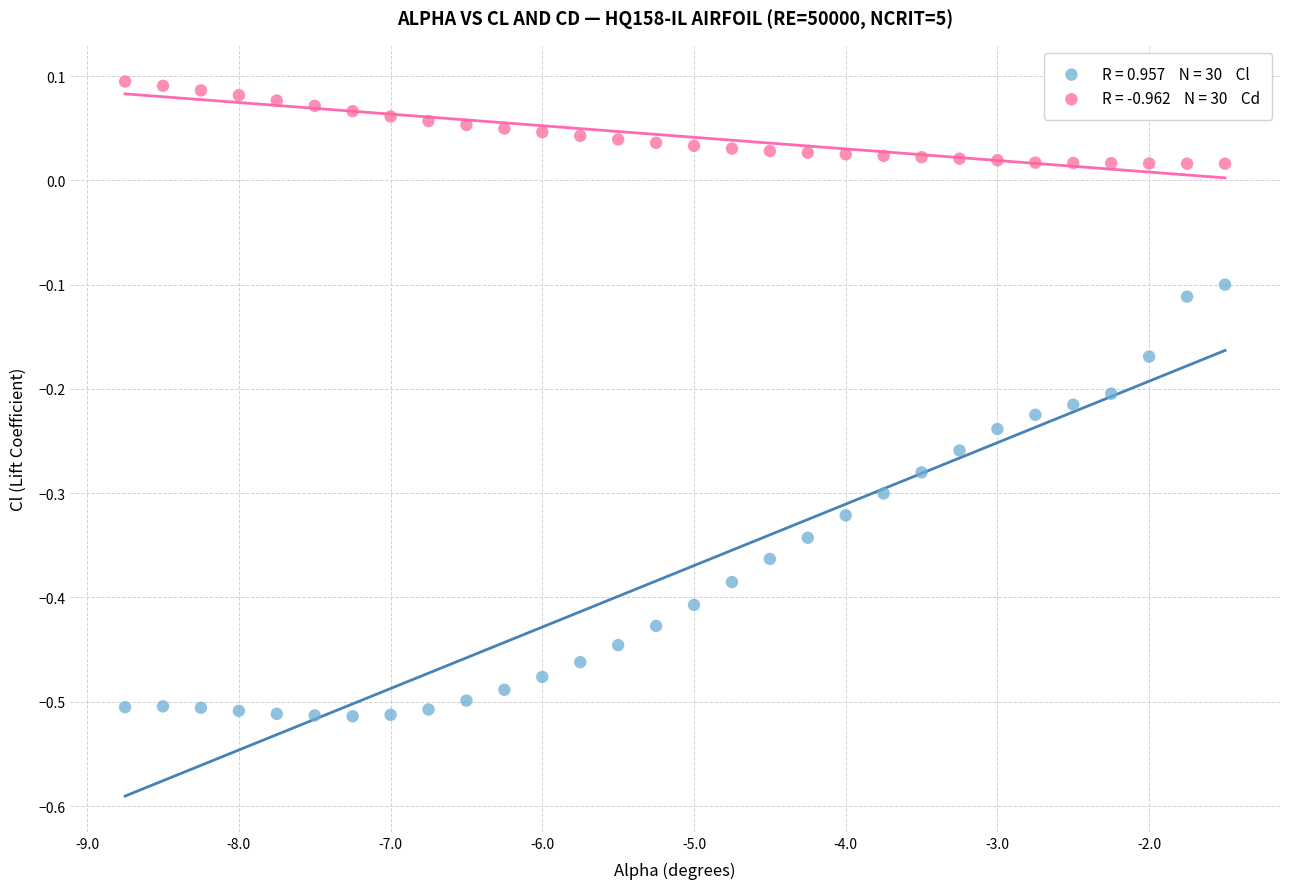

Across all data points, what is the range of Y values (max minus min)?

0.6